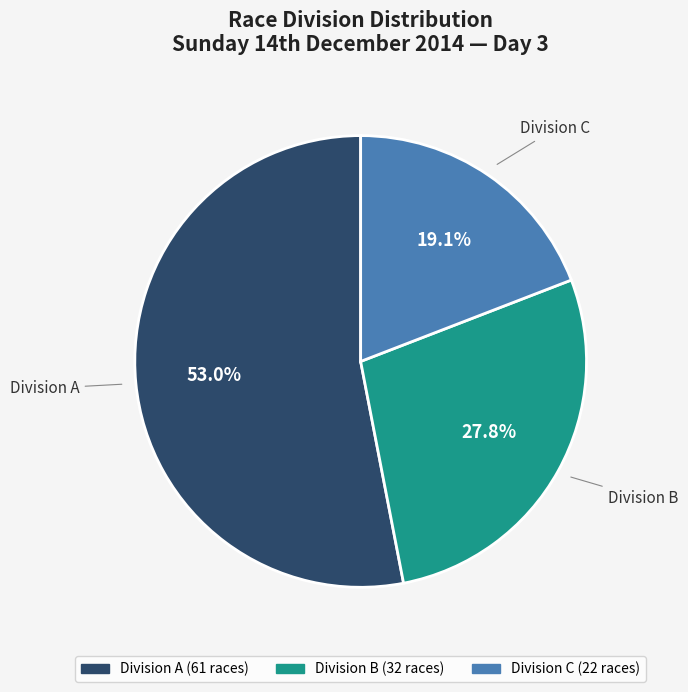

Which slice represents more than half of the pie?

Division A (61 races)